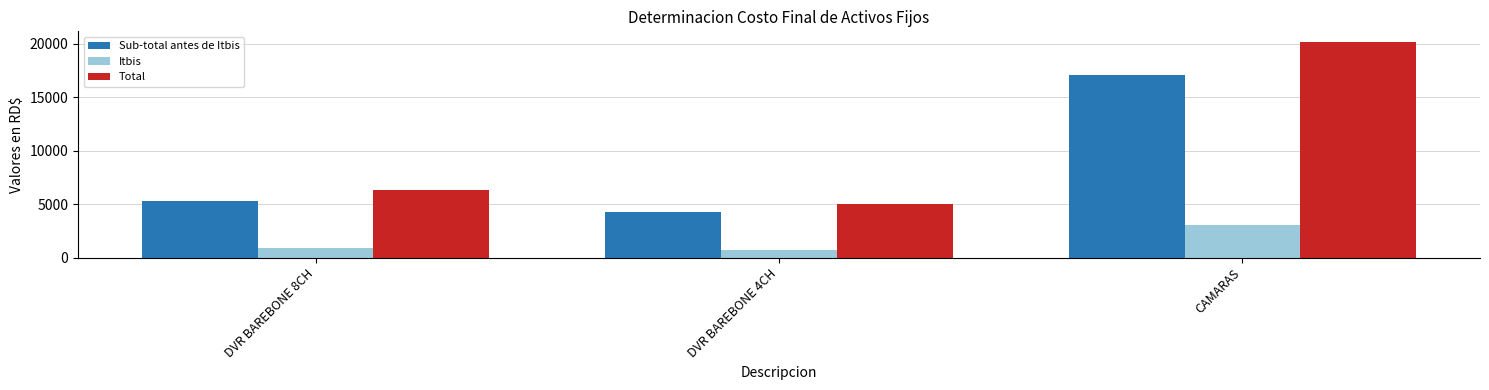

Is the value of Total at DVR BAREBONE 4CH greater than the value of Sub-total antes de Itbis at DVR BAREBONE 4CH?

Yes